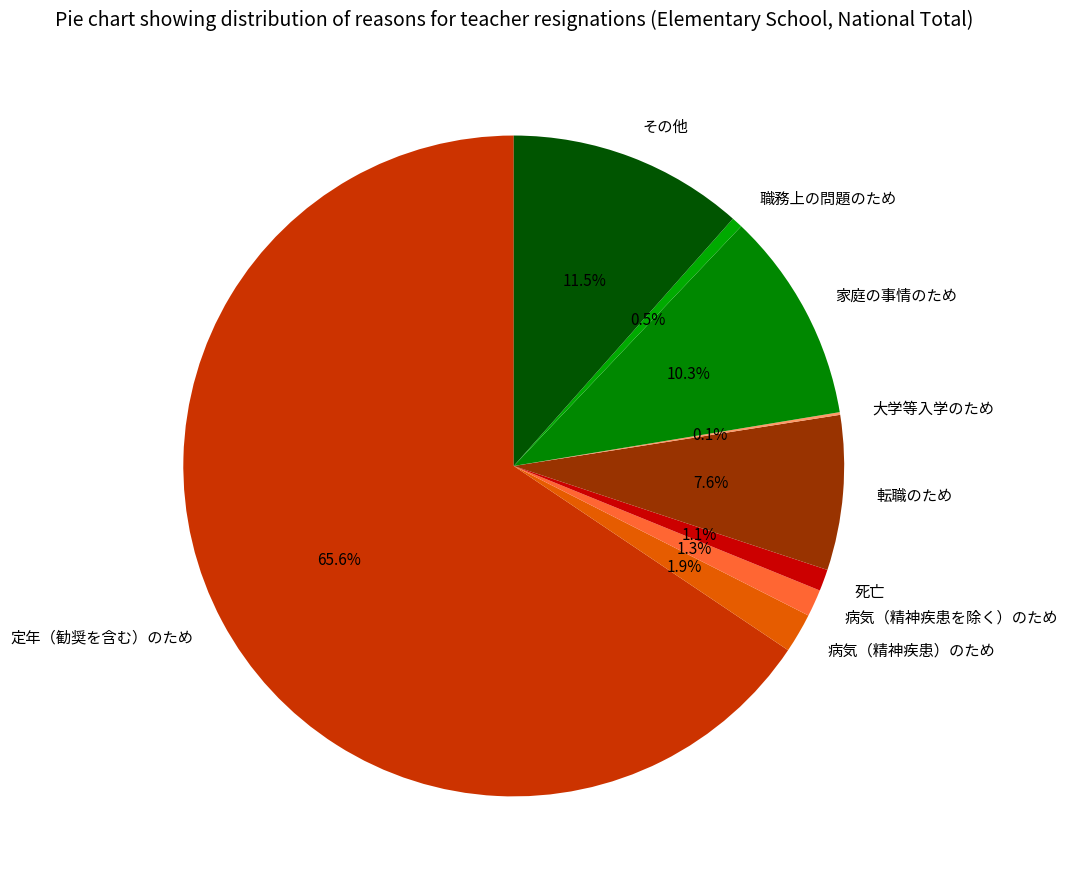

What is the ratio of the value at 定年（勧奨を含む）のため to the value at 職務上の問題のため?

121.7